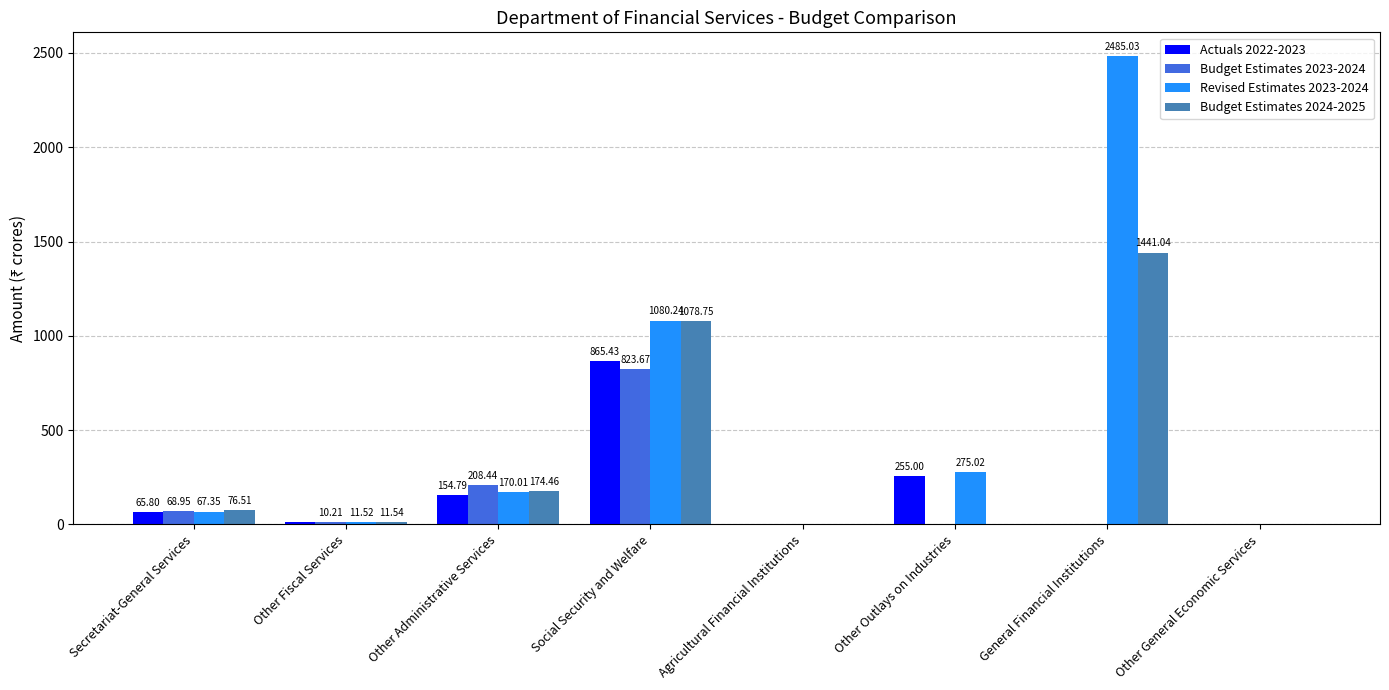

What value does the Revised Estimates 2023-2024 series have at Other Administrative Services?

170.0